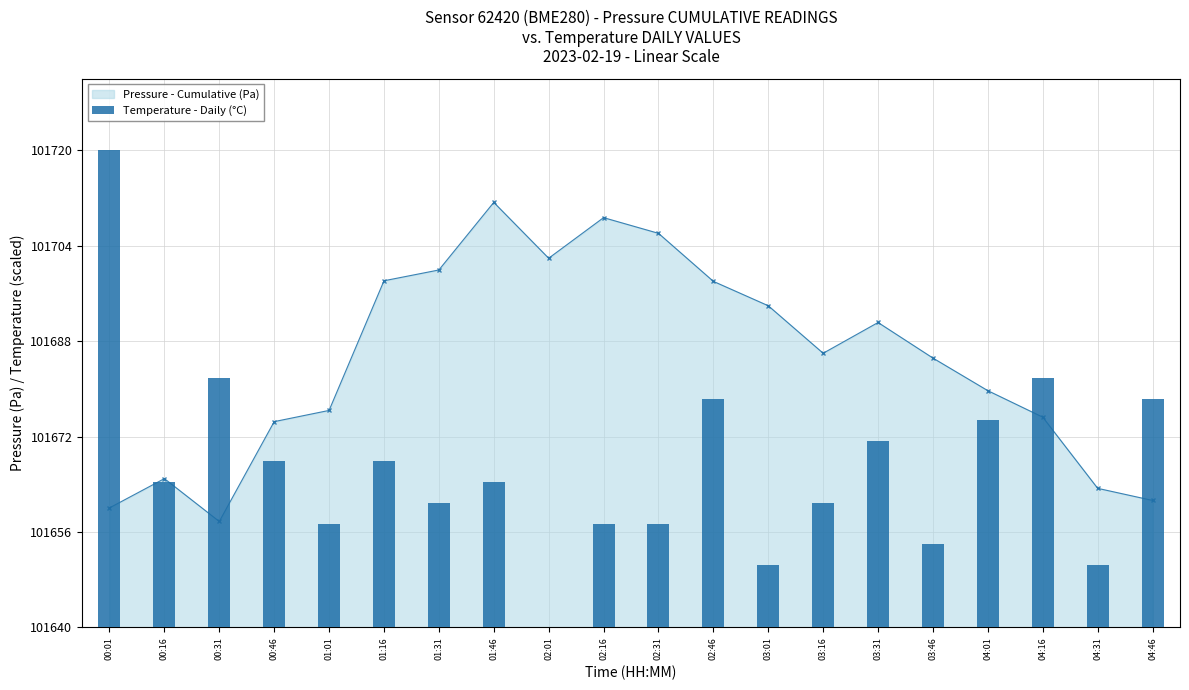

What is the sum of the values at 01:31 and 03:16?

41.7